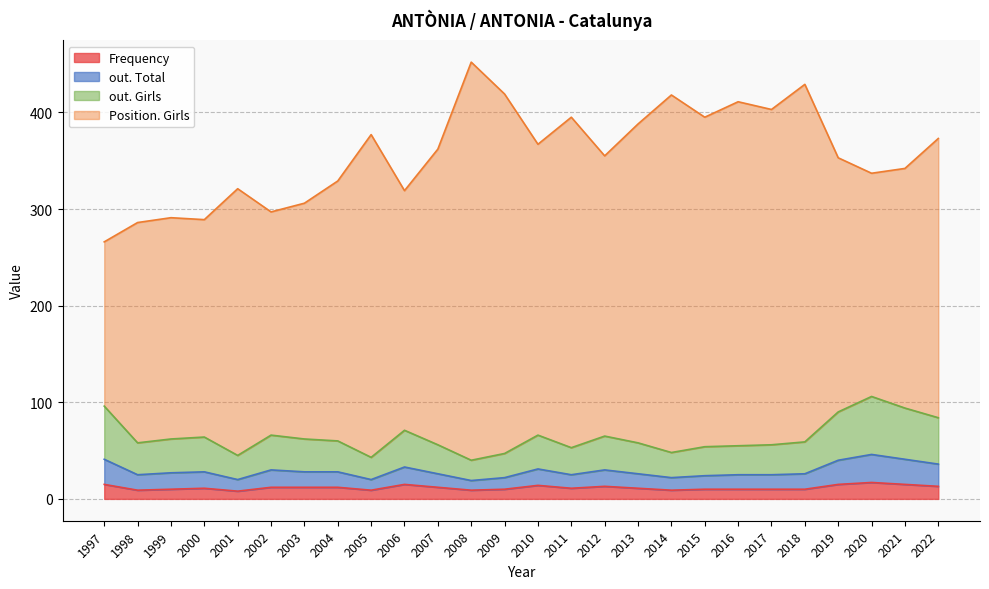

What value does the Frequency series have at 2020?

17